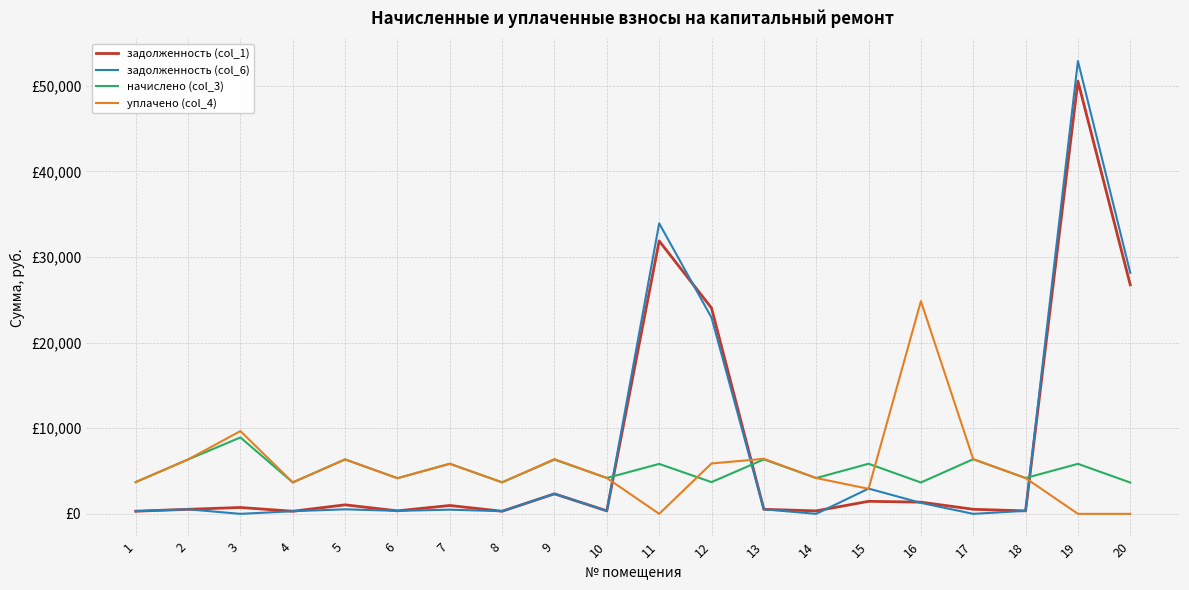

Does the chart have visible grid lines?

Yes